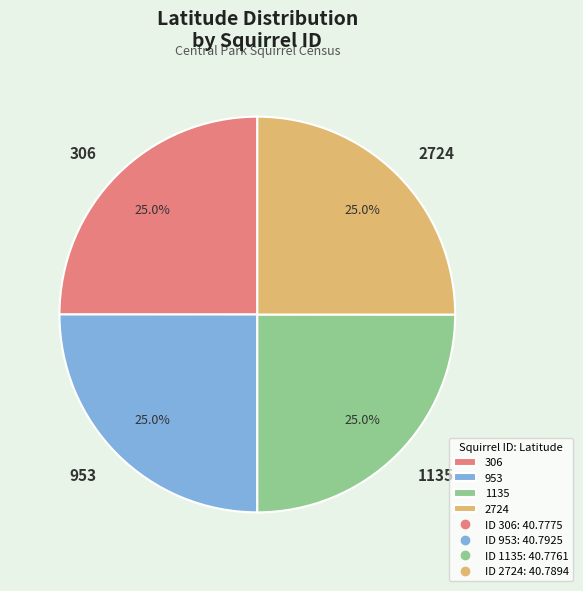

Approximately how many times larger is the value at 1135 compared to 953?

1.0